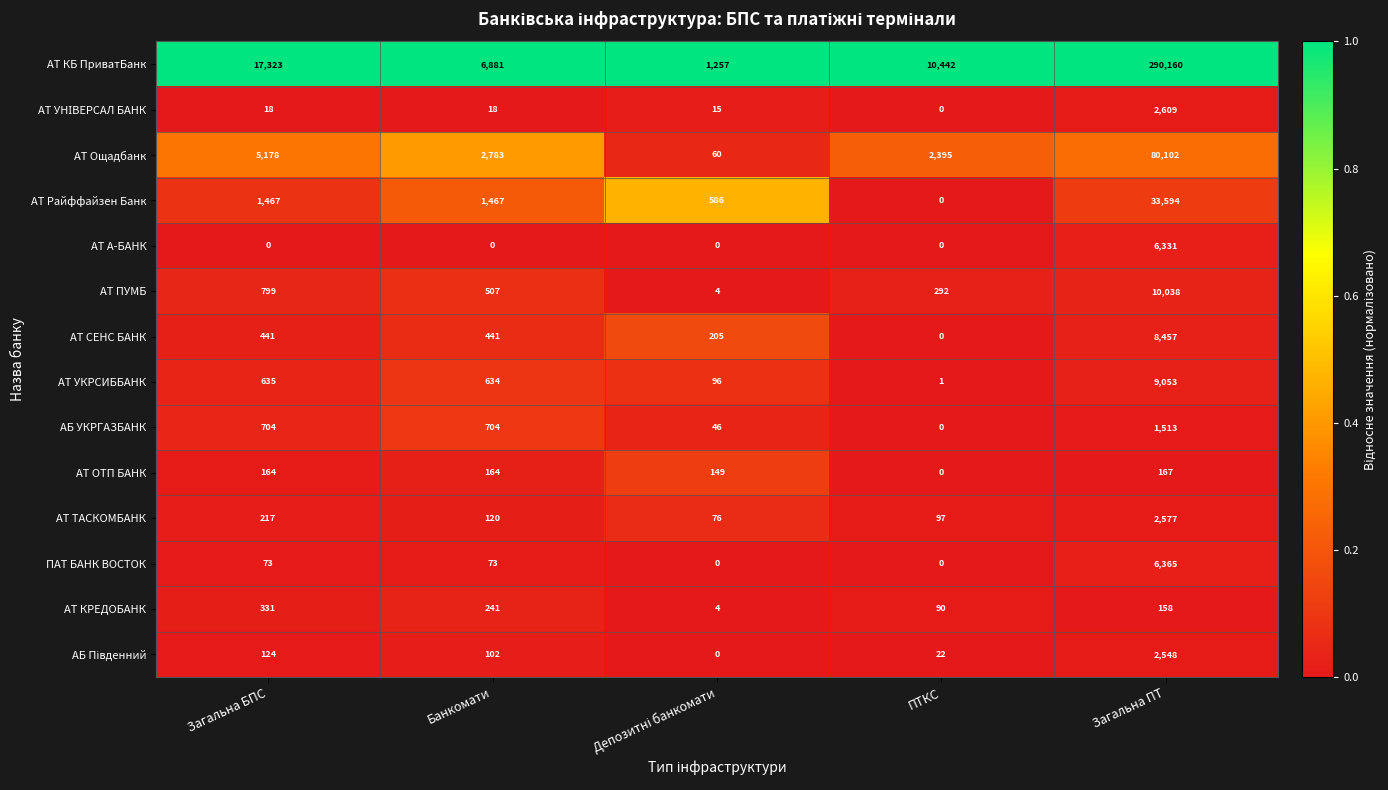

At which category is the sum across all series the highest?

Загальна ПТ